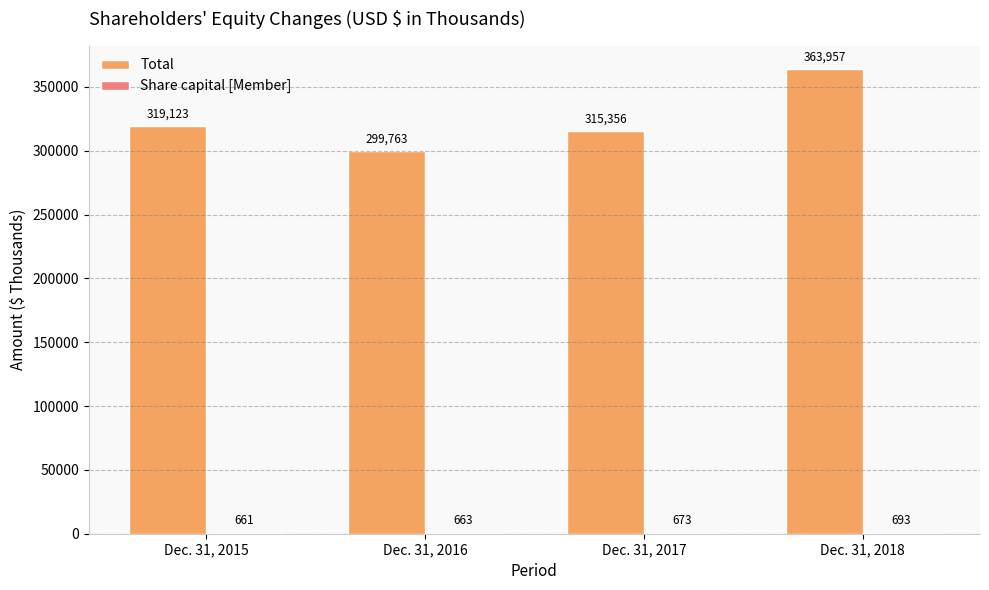

Count the number of data series in this chart.

2